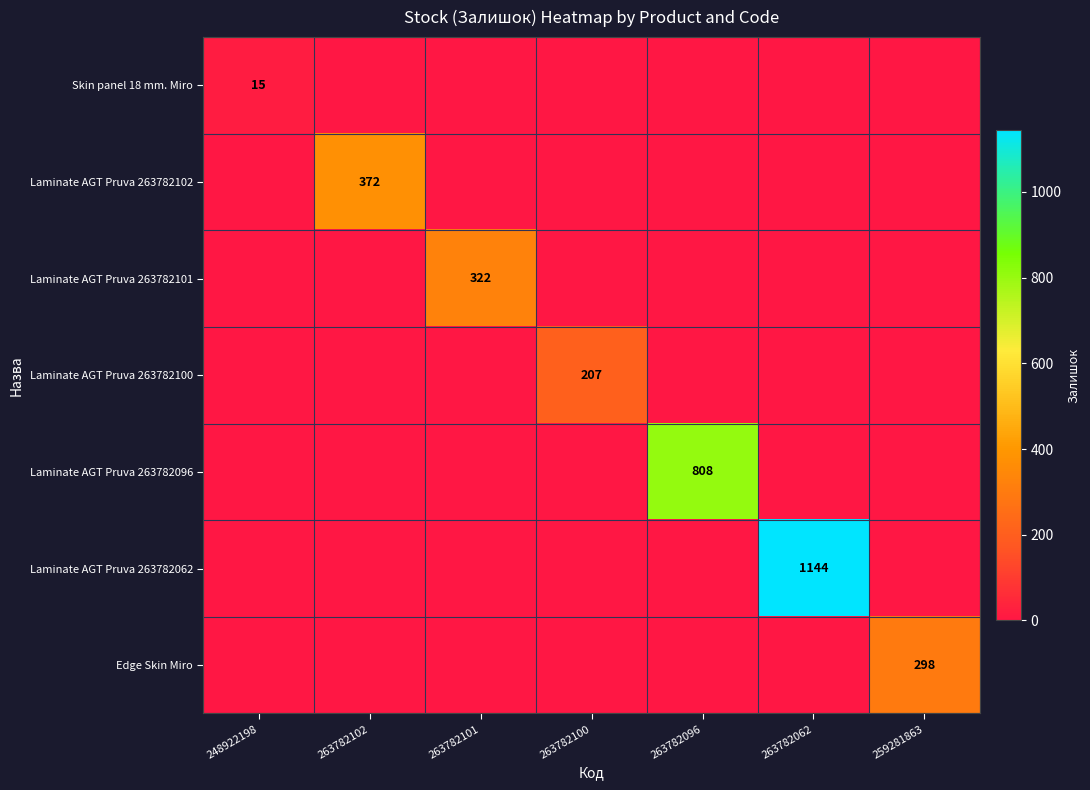

True or false: Laminate AGT Pruva 263782102 has a value of 653 at 263782102.

False